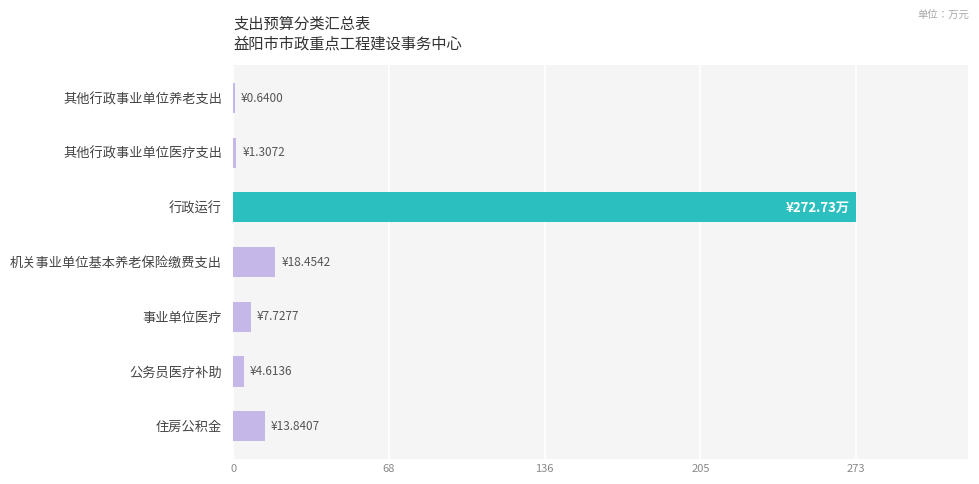

The value at 住房公积金 is 13.8. True or false?

True